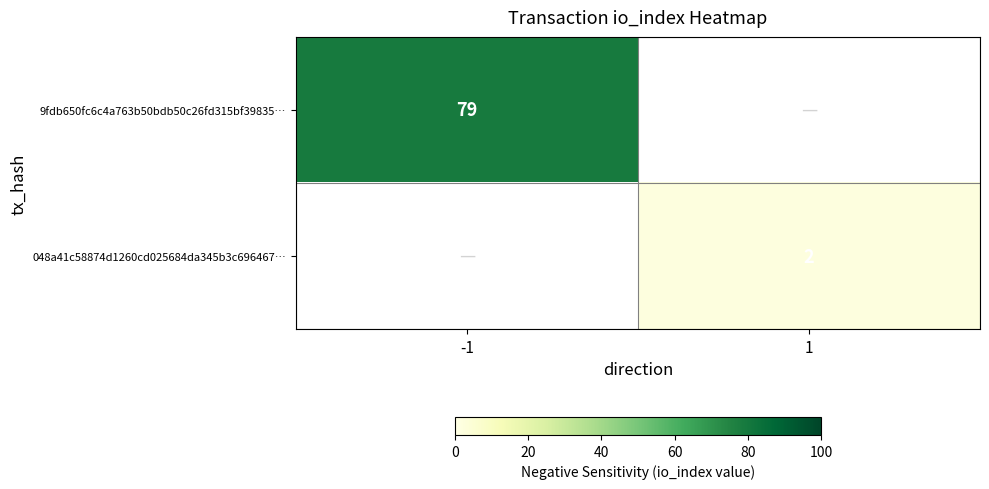

The value of 048a41c58874d1260cd025684da345b3c696467… at 1 is 1. True or false?

False